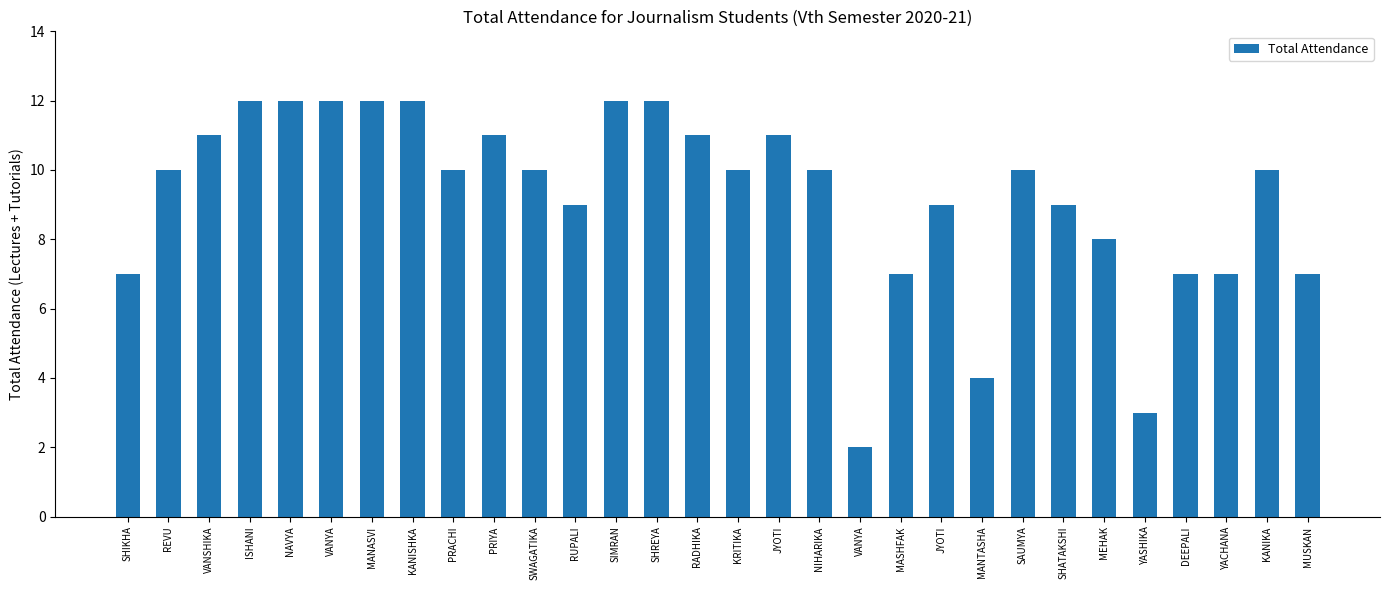

Which label corresponds to the largest value in the chart?

ISHANI